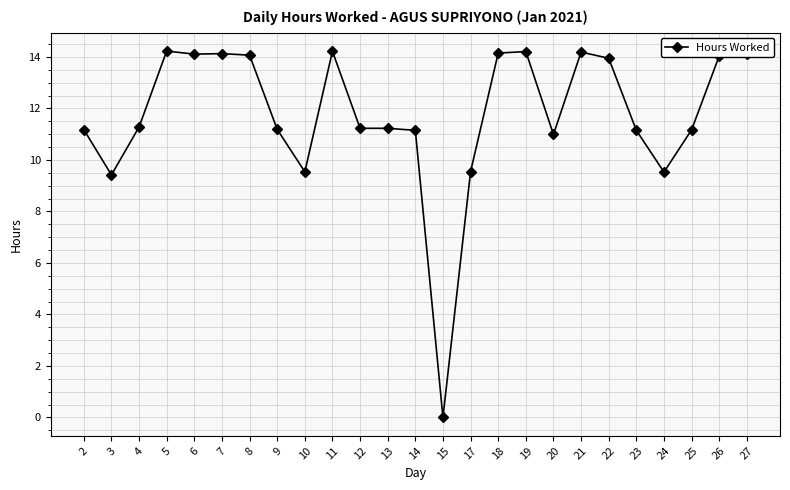

True or false: the data has more than 1 interior local peaks.

True